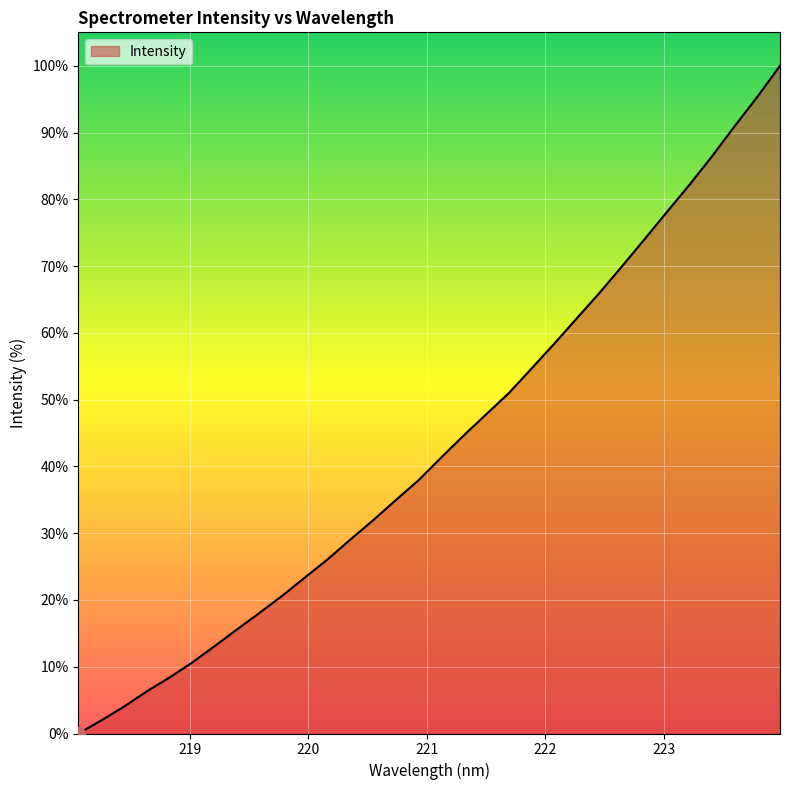

What is the maximum value shown in the chart?

100.0